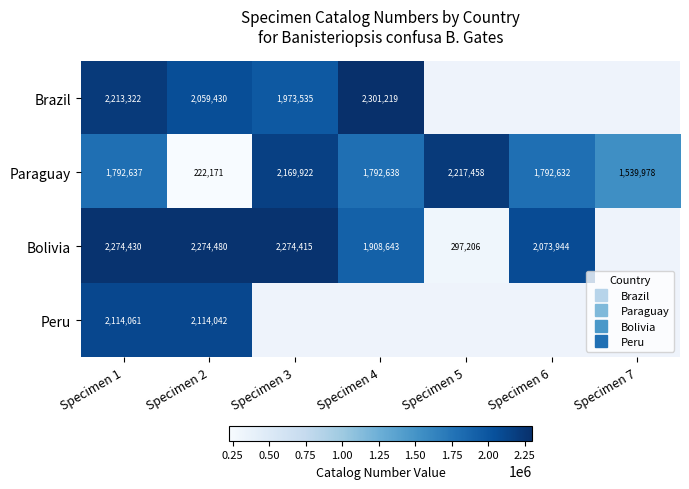

At which category does the chart reach its peak across all series?

Specimen 4